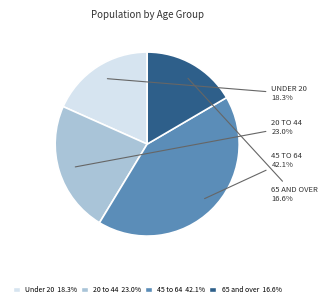

How many segments does this pie chart have?

4